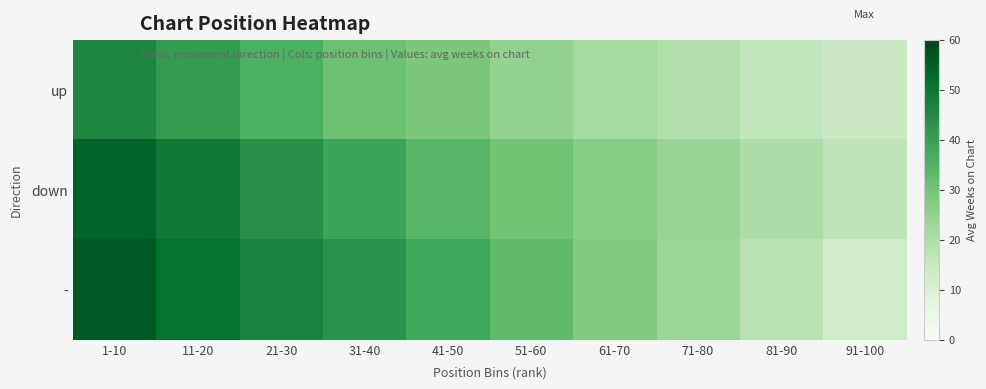

Between 71-80 and 91-100, which is larger?

71-80